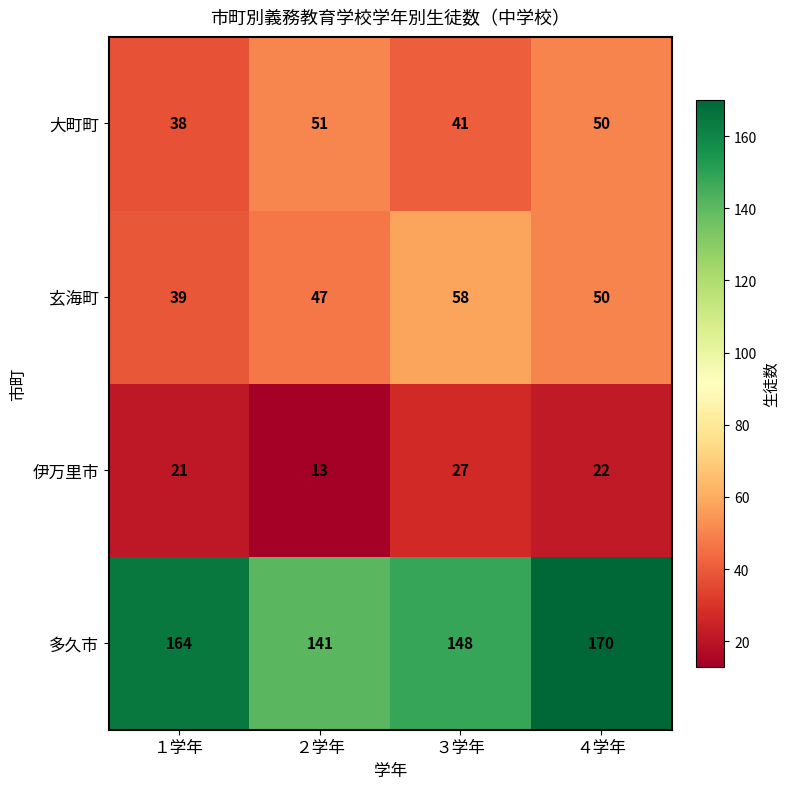

Which series has the largest range (max minus min)?

多久市